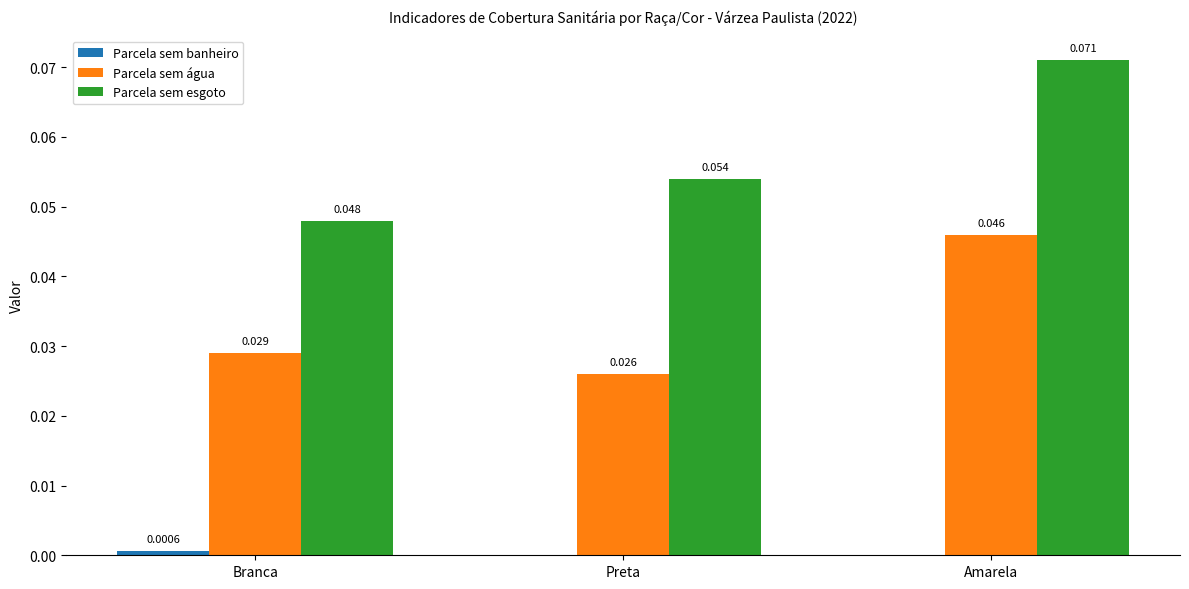

At which label is Parcela sem água closest to 0?

Preta